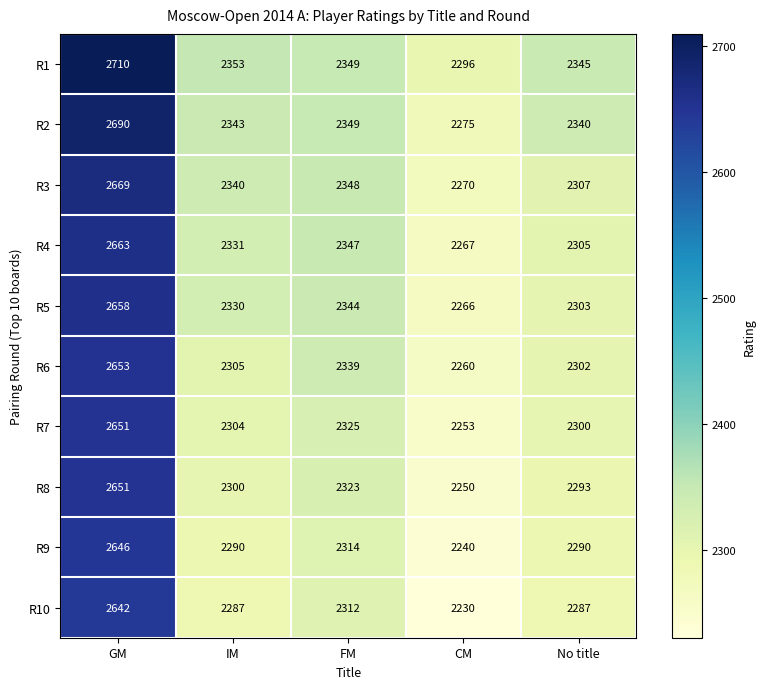

Which series has the widest spread of values?

R2